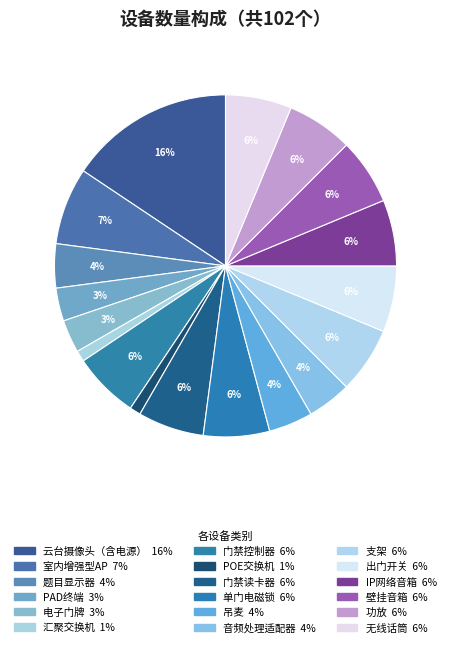

Is there a majority slice in this chart?

No